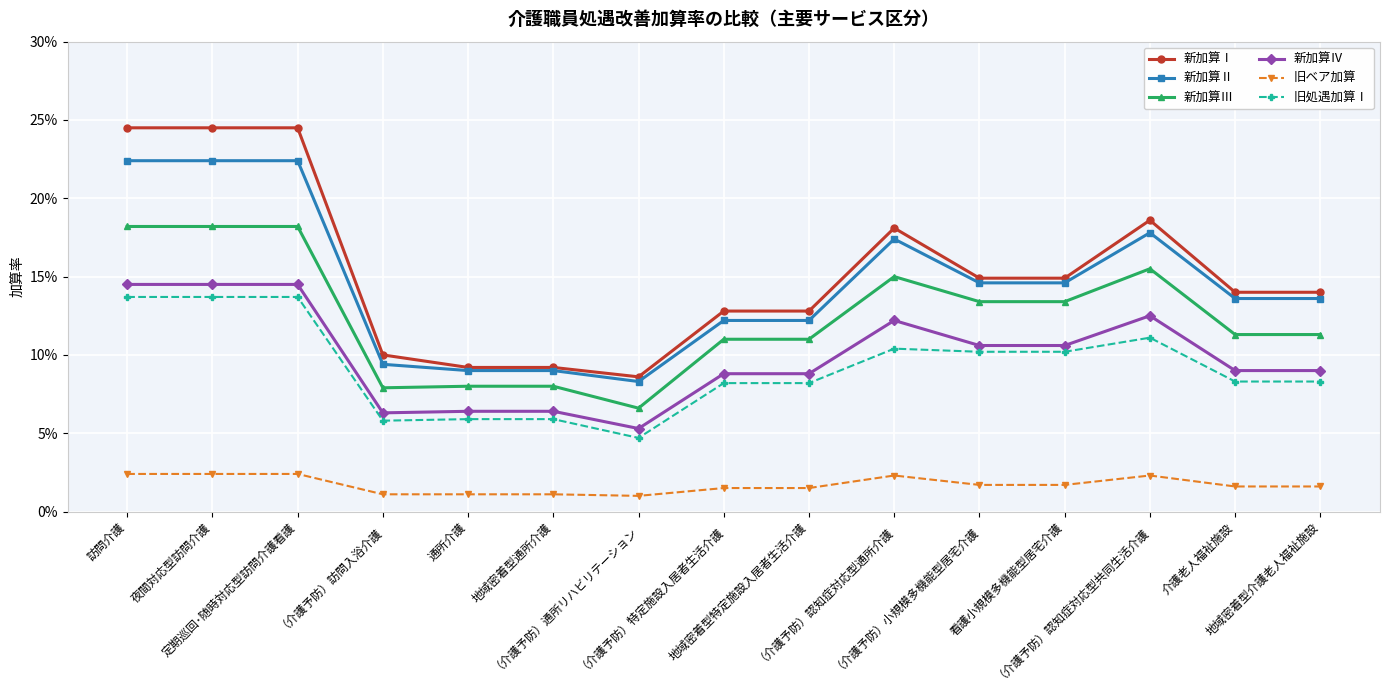

What is the difference between the highest and lowest values at 地域密着型介護老人福祉施設?

0.1